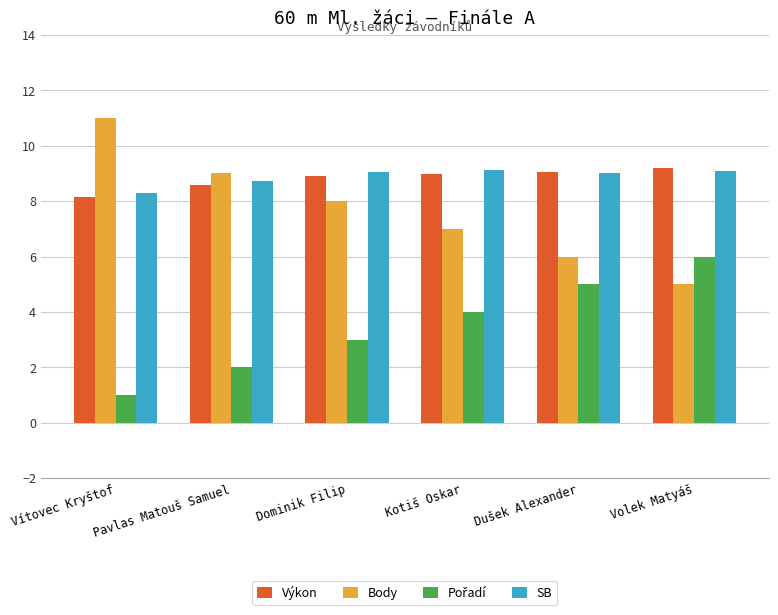

What is the highest value of the Body series?

11.0